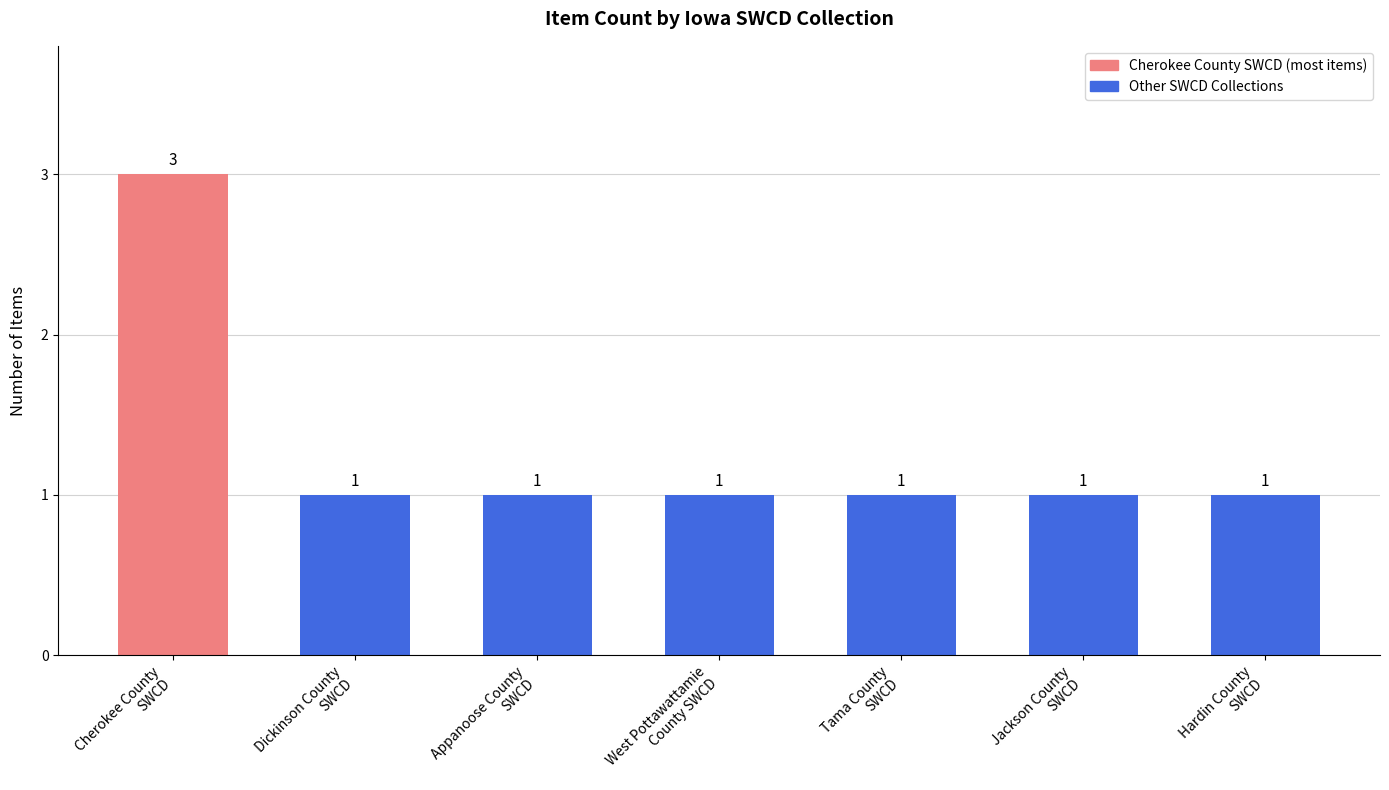

What is the value of the 5th bar from the left?

1